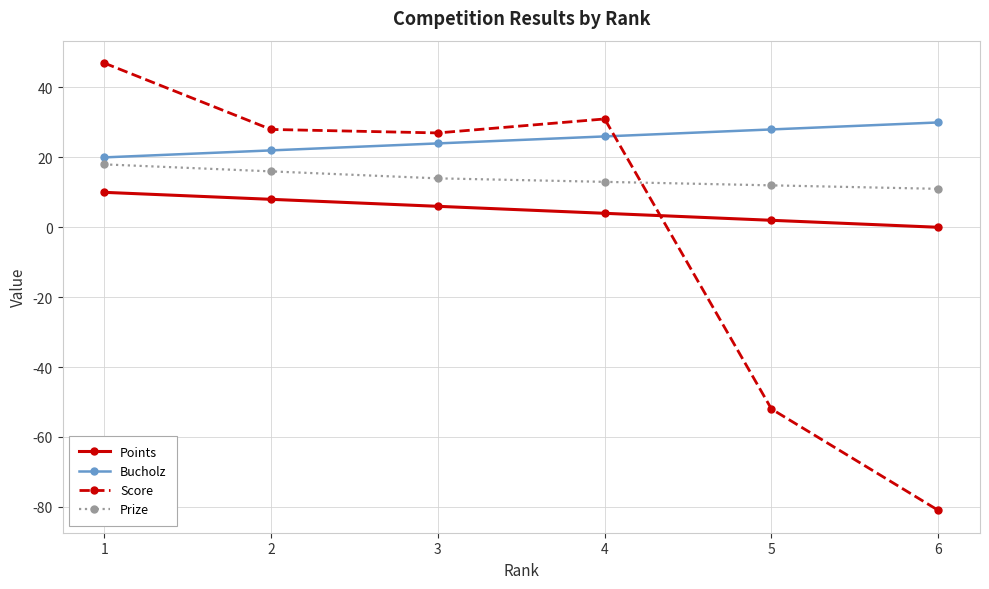

Which series changed the most between 4 and 6?

Score